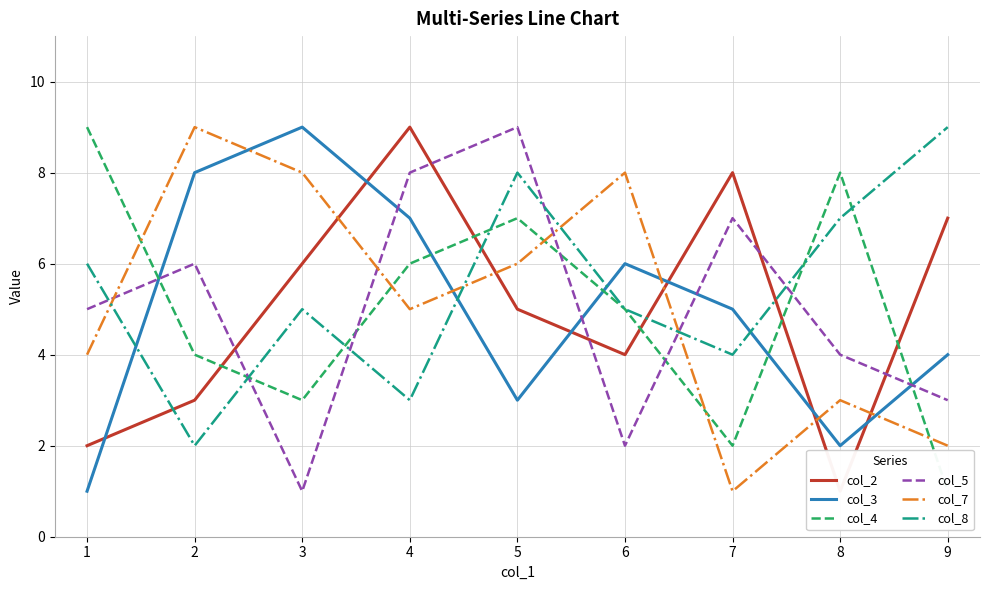

Rank the series at 6 from lowest to highest value.

col_5, col_2, col_4, col_8, col_3, col_7